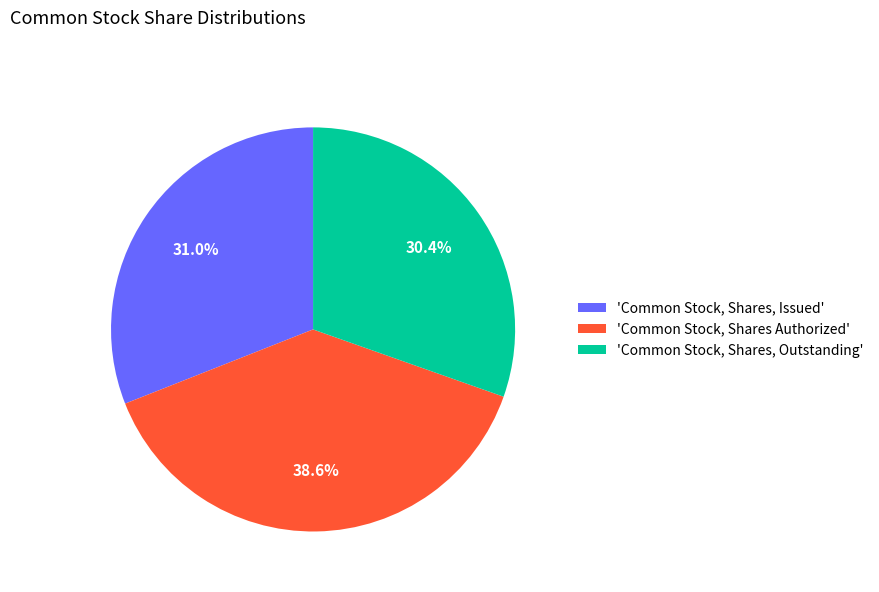

Do 'Common Stock, Shares, Issued' and 'Common Stock, Shares Authorized' together represent more than half of the pie?

Yes